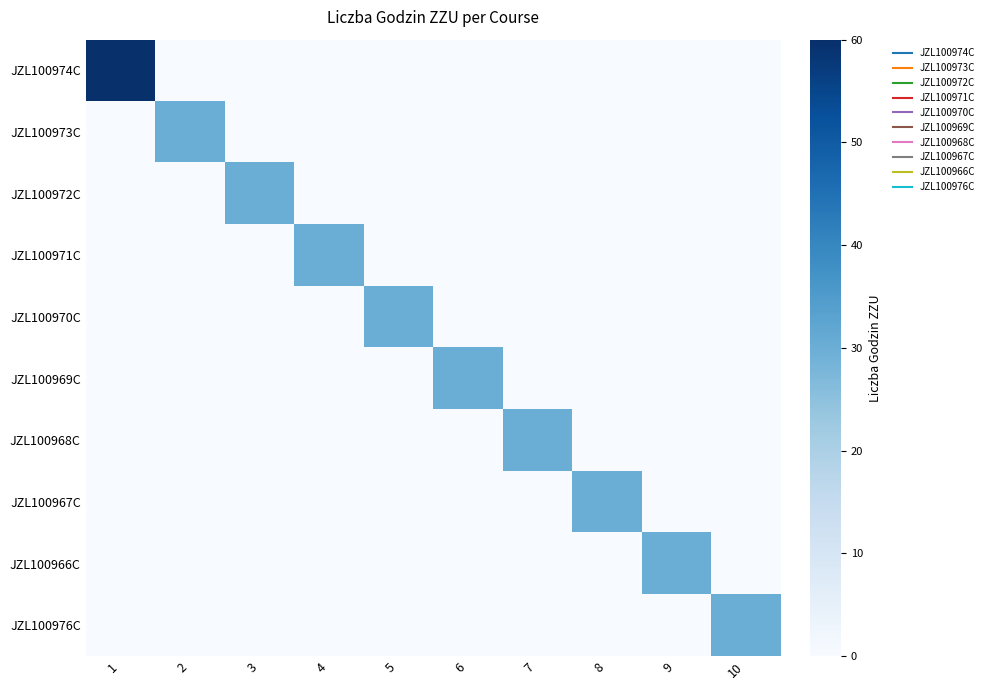

Count the number of data series in this chart.

10